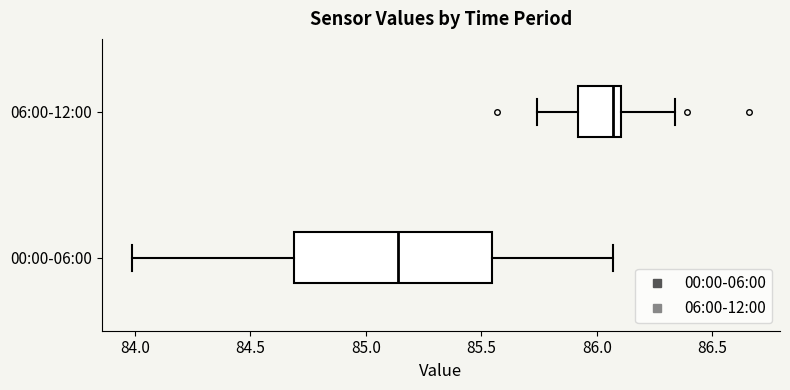

Which box is the widest, from its left edge to its right edge?

00:00-06:00